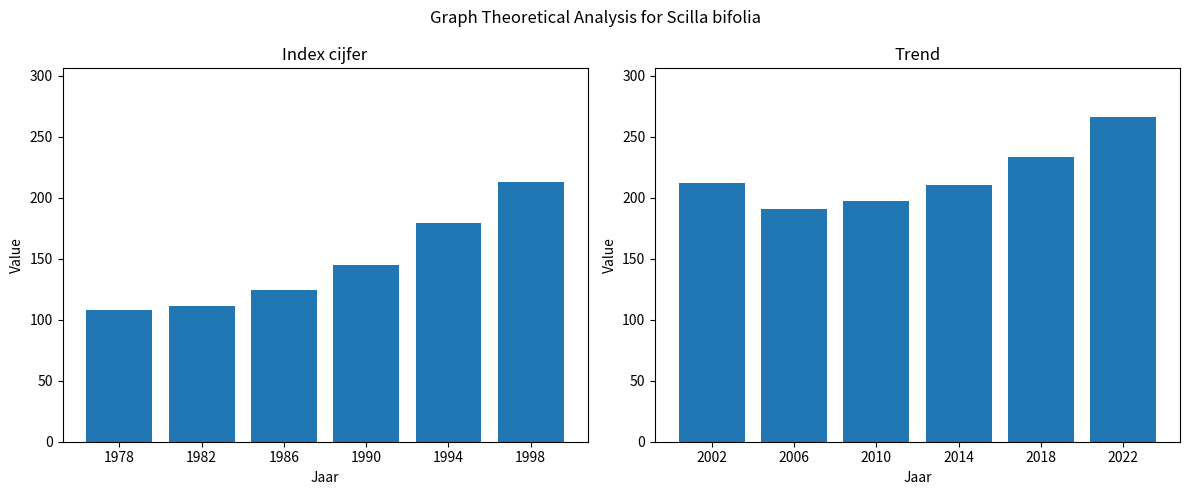

What is the greatest value displayed?

266